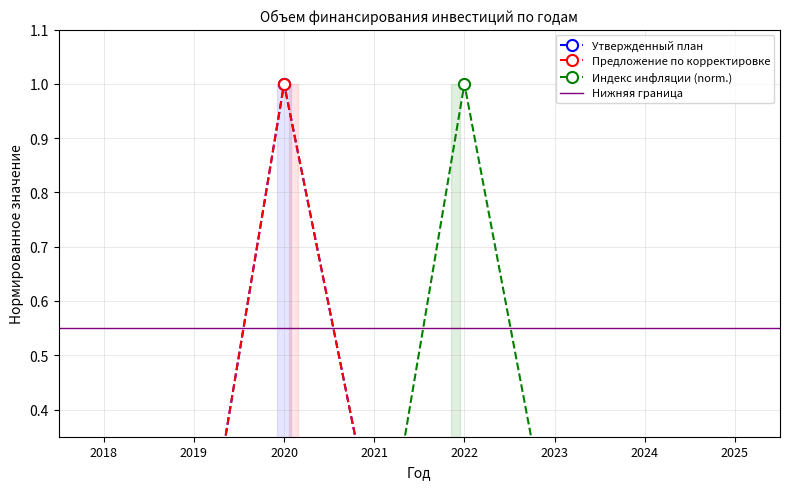

What is the sum of the Утвержденный план values at 2020 and 2019?

1.0